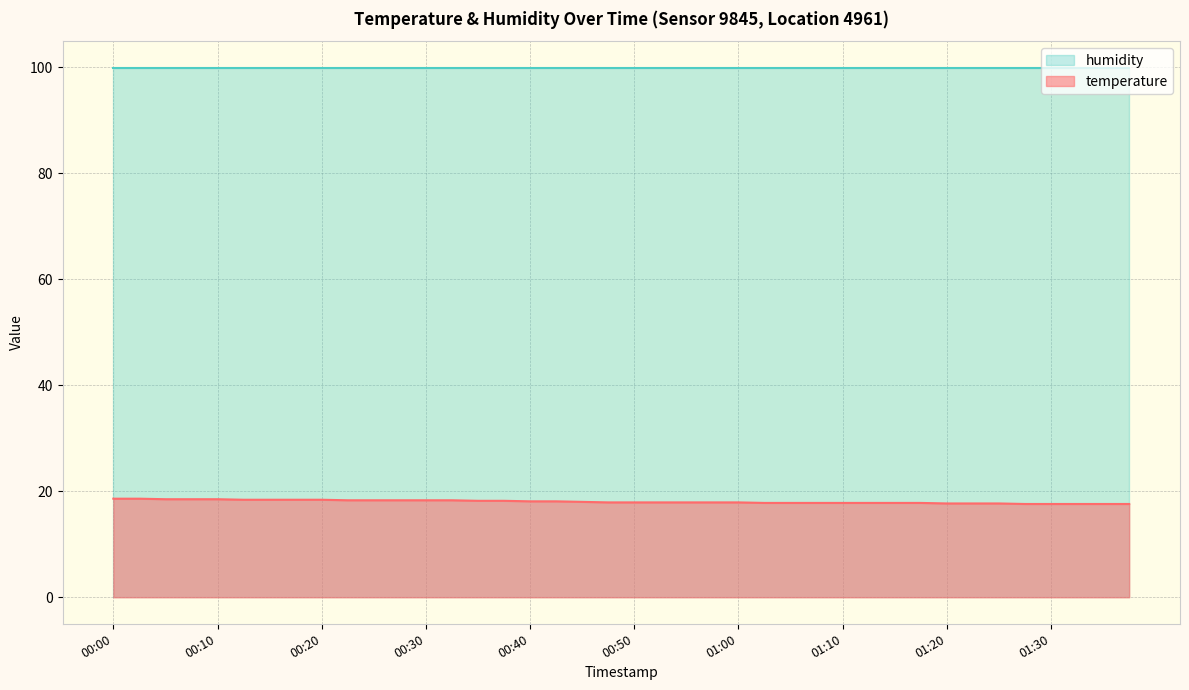

The chart shows a value of 31.5 at 01:20. True or false?

False